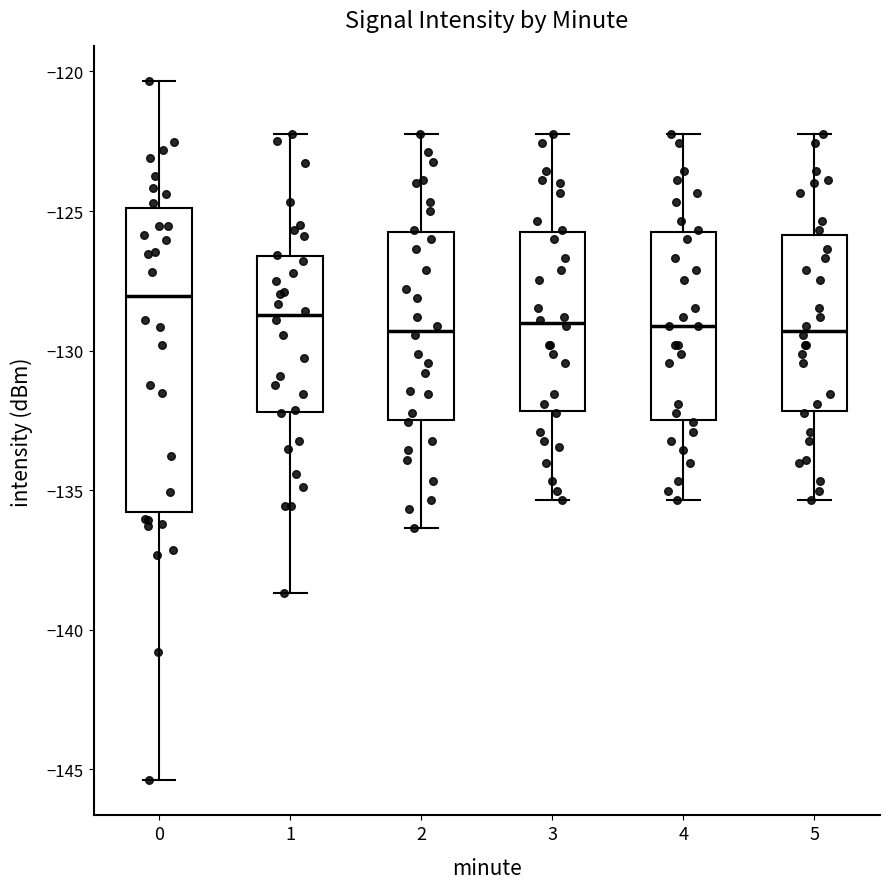

Reading left to right, transcribe this box plot: for each box, give where its median line is, the range the box spans, and where its two whiskers end, as read against the y-axis. The values are not printed on the chart, so give them approximately, as read against the axis.

0: median -128.0, box -136.0 to -125.0, whiskers -145.5 to -120.5
1: median -128.5, box -132.0 to -126.5, whiskers -138.5 to -122.0
2: median -129.5, box -132.5 to -126.0, whiskers -136.5 to -122.0
3: median -129.0, box -132.0 to -126.0, whiskers -135.5 to -122.0
4: median -129.0, box -132.5 to -126.0, whiskers -135.5 to -122.0
5: median -129.5, box -132.0 to -126.0, whiskers -135.5 to -122.0